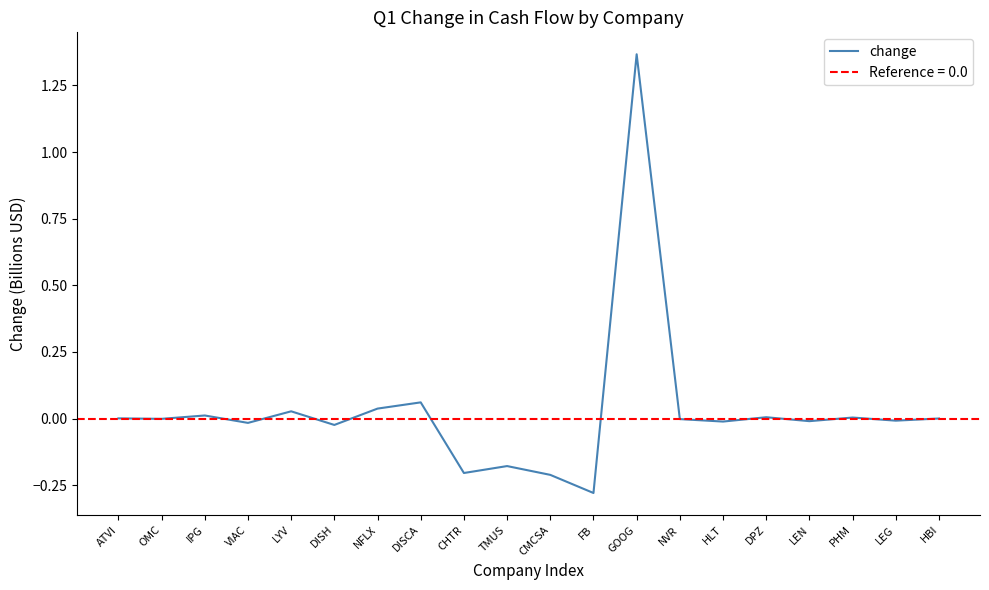

At which label does the data first exceed 0?

ATVI